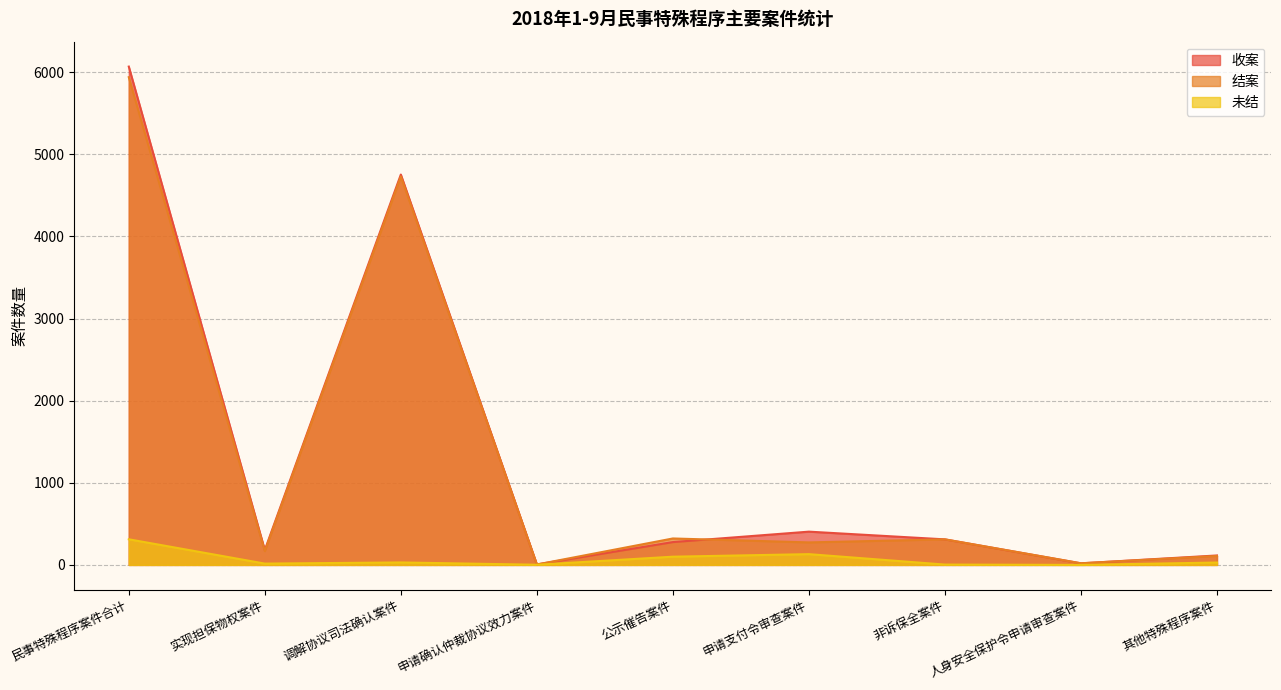

At how many categories does at least one series exceed 4803?

1